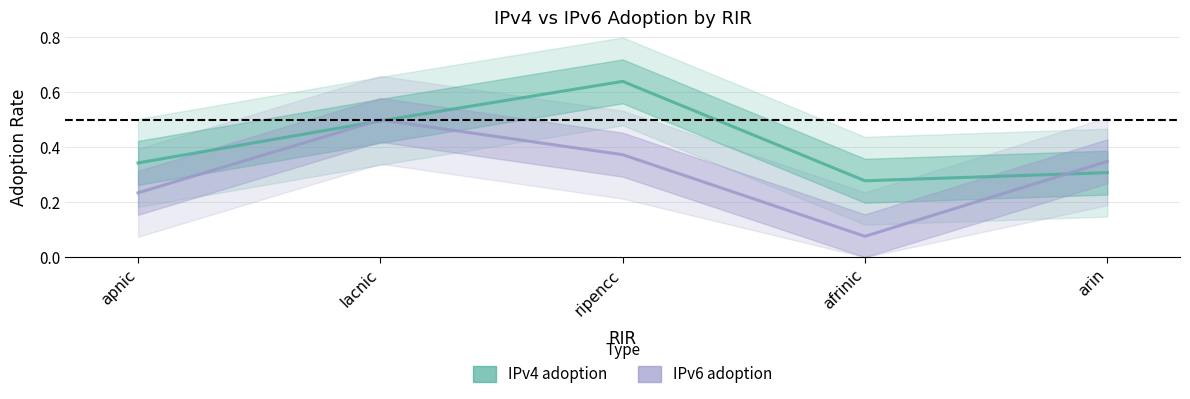

How many data points does each series have?

5